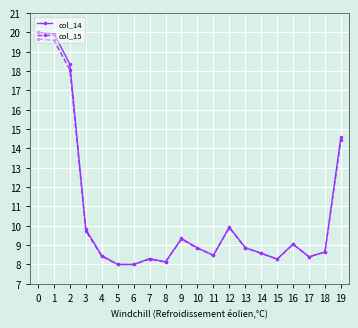

Where is col_14 nearest to the value 14?

19